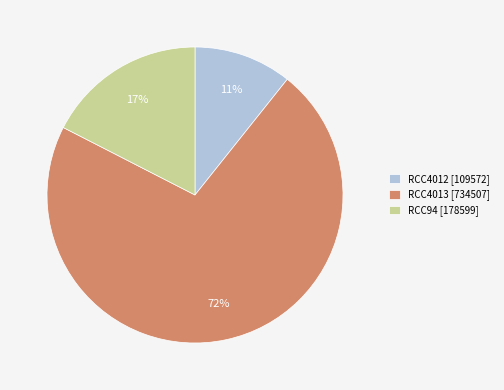

How many segments does this pie chart have?

3